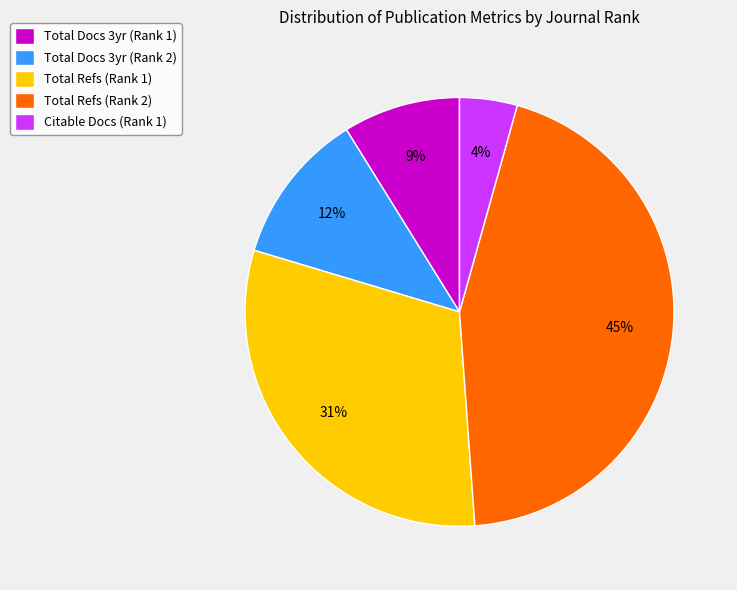

Do Total Refs (Rank 1) and Total Docs 3yr (Rank 1) together represent more than half of the pie?

No